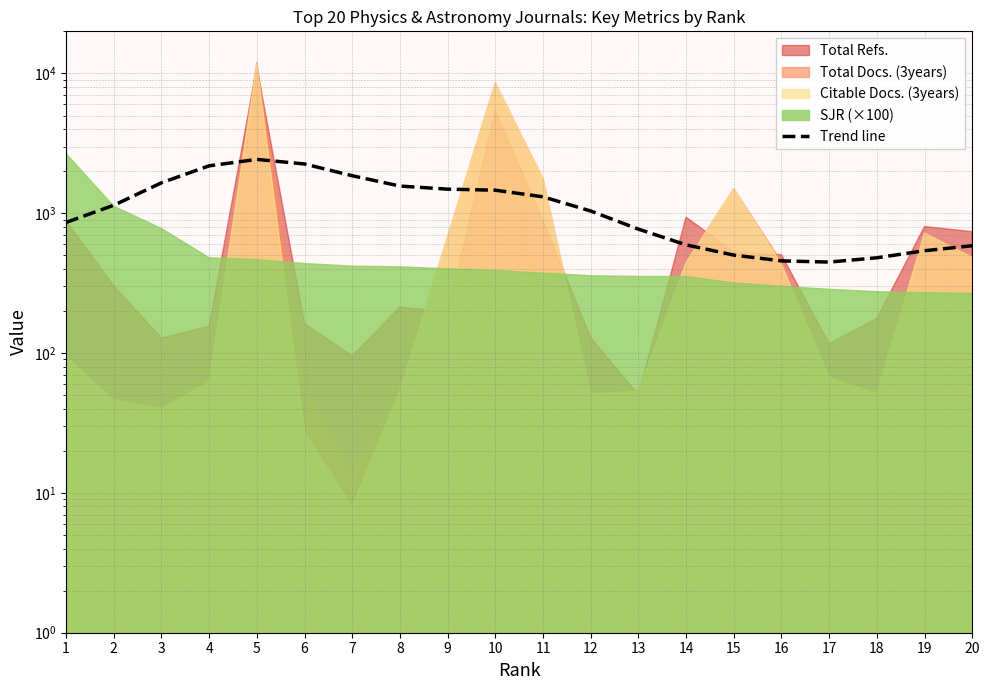

List the labels in order of value, smallest first.

17, 16, 18, 15, 19, 20, 14, 13, 1, 12, 2, 11, 10, 9, 8, 3, 7, 4, 6, 5